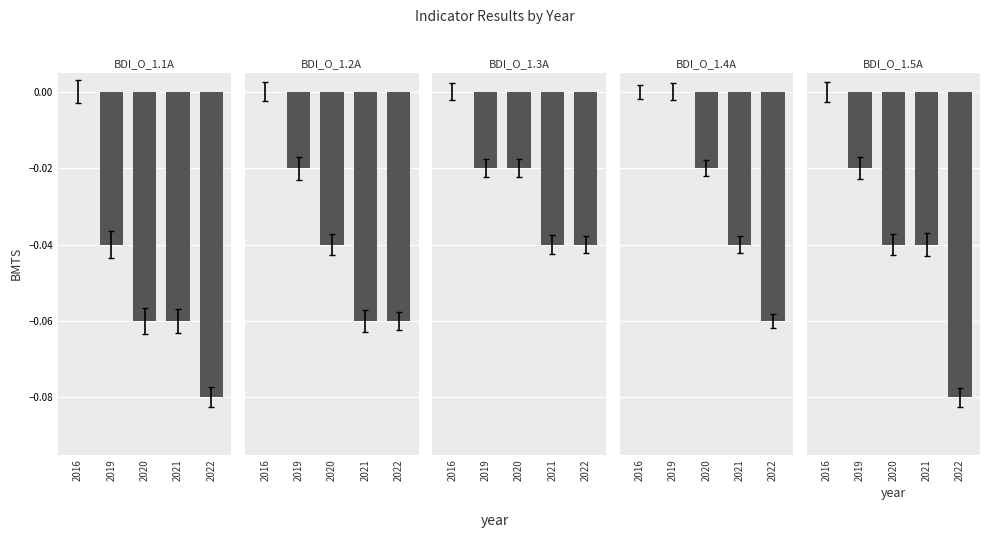

Reading left to right, list all the values displayed in this chart.

BDI_O_1.1A: 0.0	-0.0	-0.1	-0.1	-0.1
BDI_O_1.2A: 0.0	-0.0	-0.0	-0.1	-0.1
BDI_O_1.3A: 0.0	-0.0	-0.0	-0.0	-0.0
BDI_O_1.4A: 0.0	0.0	-0.0	-0.0	-0.1
BDI_O_1.5A: 0.0	-0.0	-0.0	-0.0	-0.1